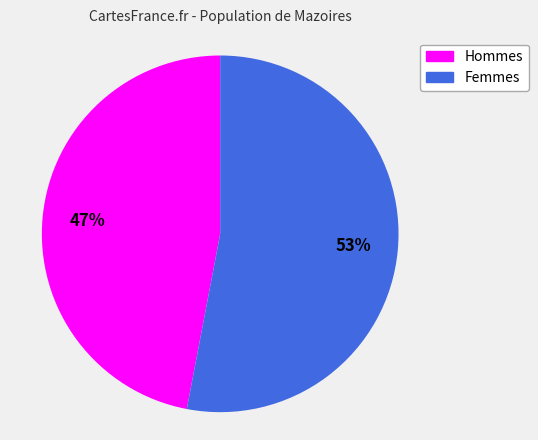

What is the ratio of the value at Hommes to the value at Femmes?

0.9